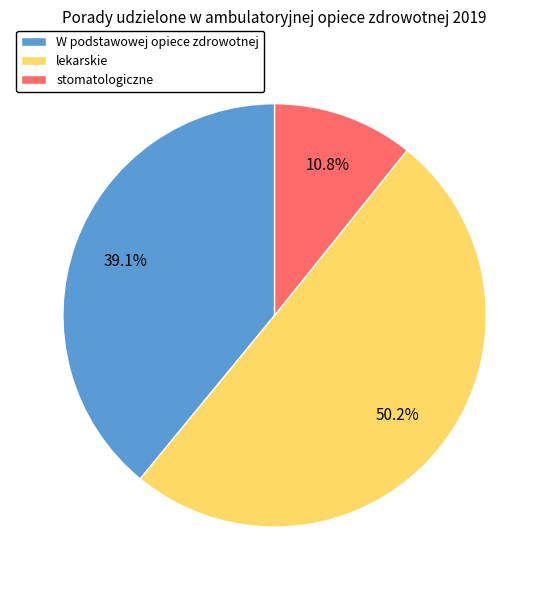

What is the smallest slice in the pie chart?

stomatologiczne